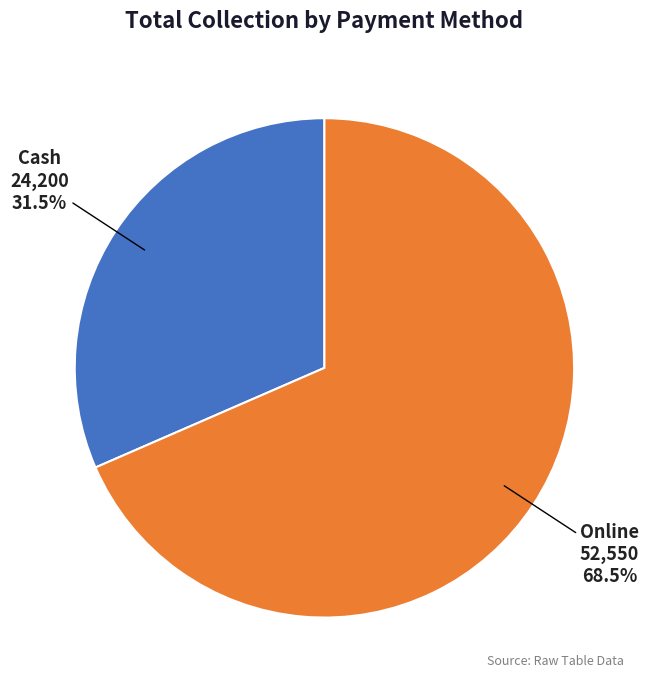

How much of the chart is everything except Cash?

68.5%